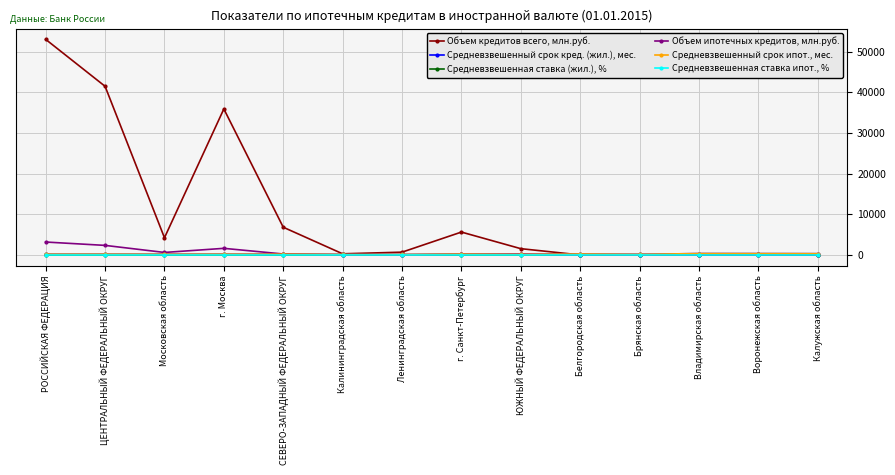

Rank the series at г. Санкт-Петербург from highest to lowest value.

Объем кредитов всего, млн.руб., Средневзвешенный срок кред. (жил.), мес., Средневзвешенный срок ипот., мес., Объем ипотечных кредитов, млн.руб., Средневзвешенная ставка (жил.), %, Средневзвешенная ставка ипот., %